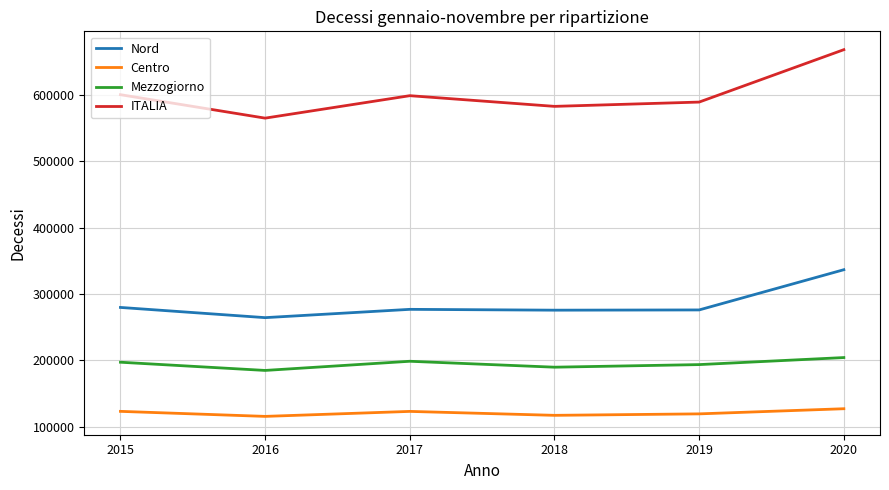

In Mezzogiorno, how many points are higher than both neighbors (excluding endpoints)?

1